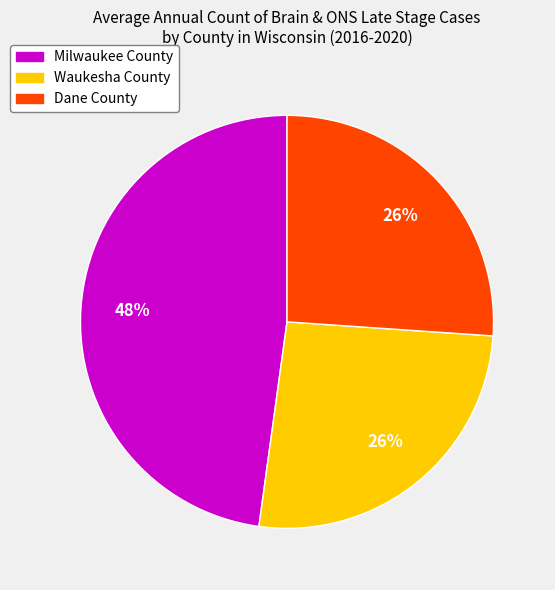

What is the largest slice in the pie chart?

Milwaukee County